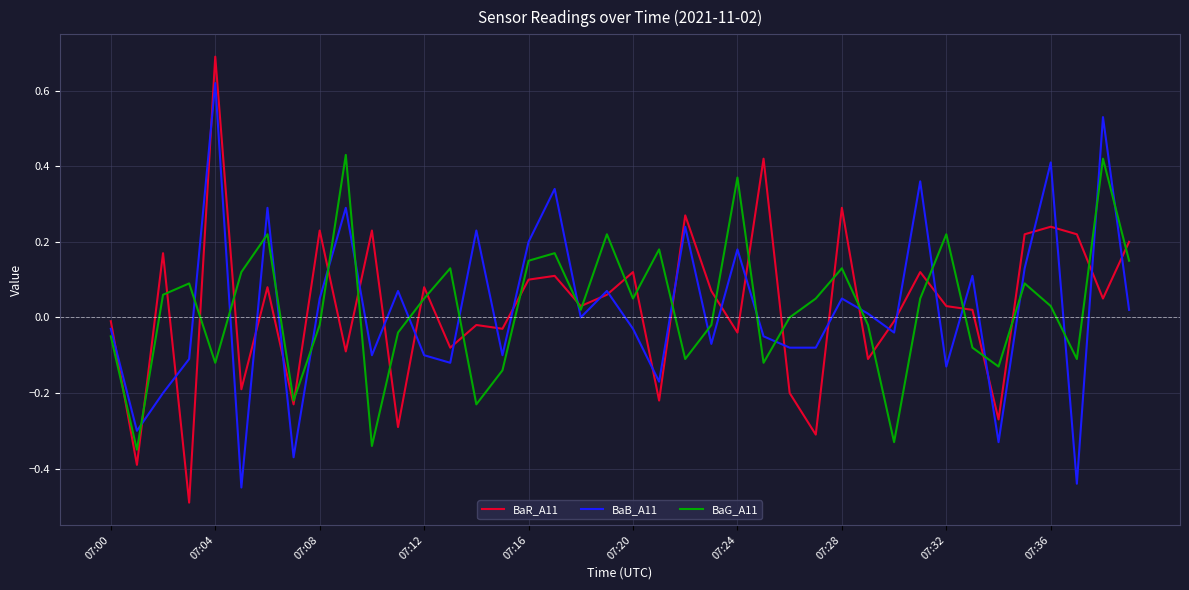

Which series has the largest range (max minus min)?

BaR_A11